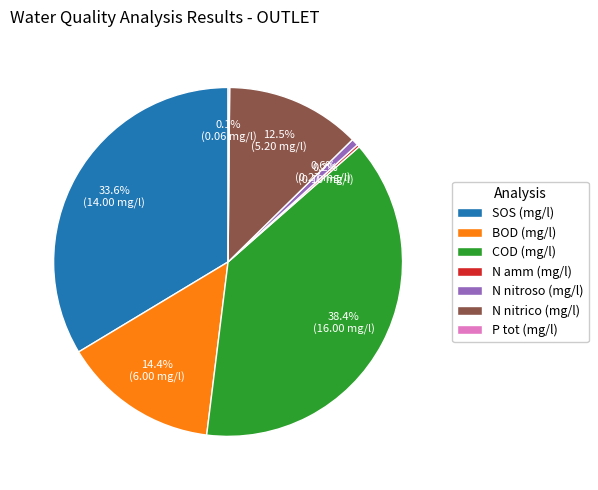

Which category has the biggest portion of the pie?

COD (mg/l)